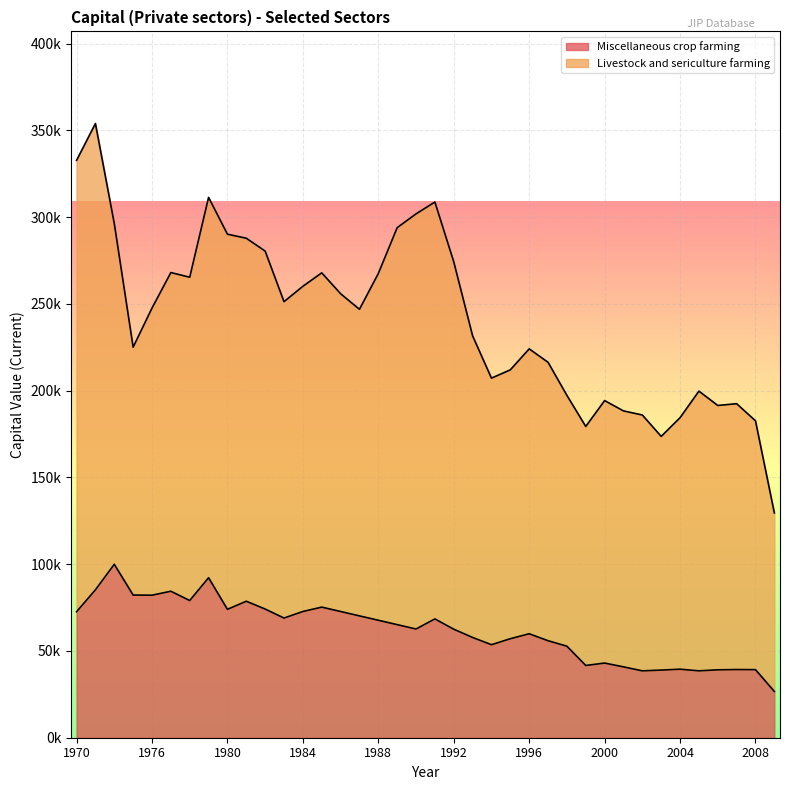

What are all the series names shown in the legend?

Miscellaneous crop farming, Livestock and sericulture farming